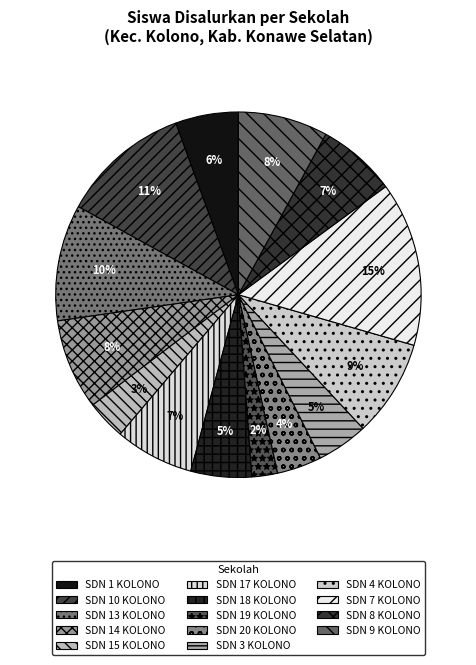

Count the number of slices in the pie.

14